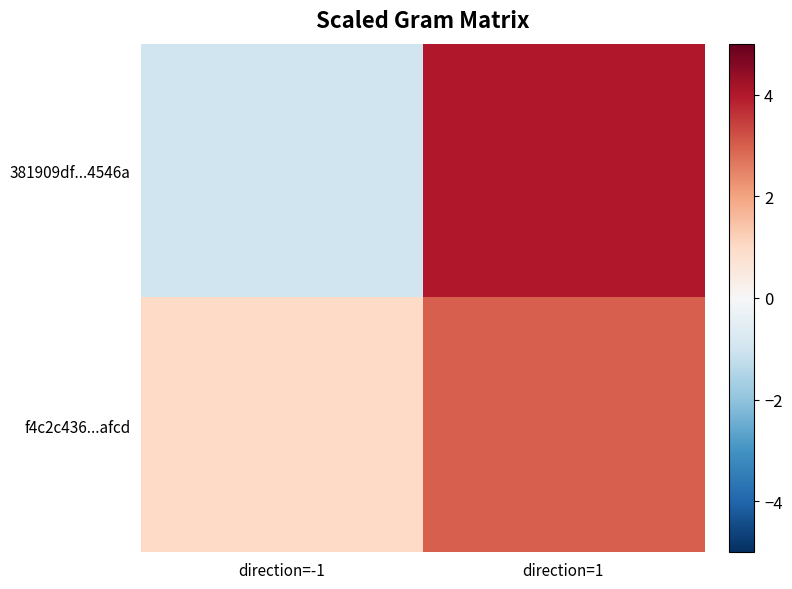

Which has a higher value, direction=-1 or direction=1?

direction=1